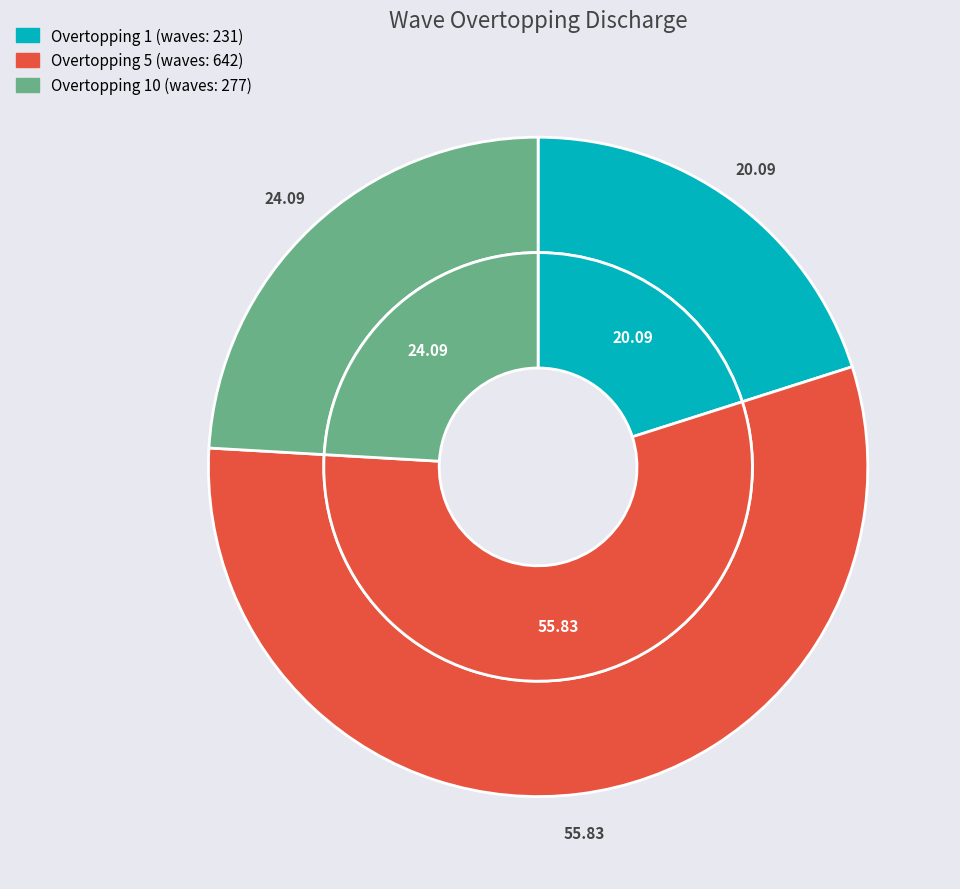

Which slice represents more than half of the pie?

5